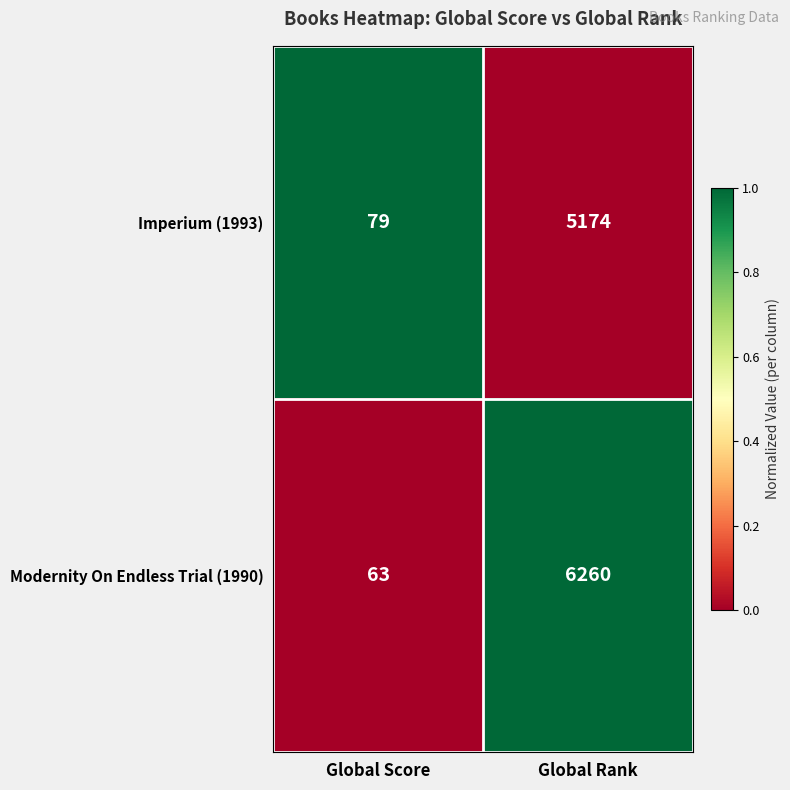

How many values in the Modernity On Endless Trial (1990) series are below 6260?

1